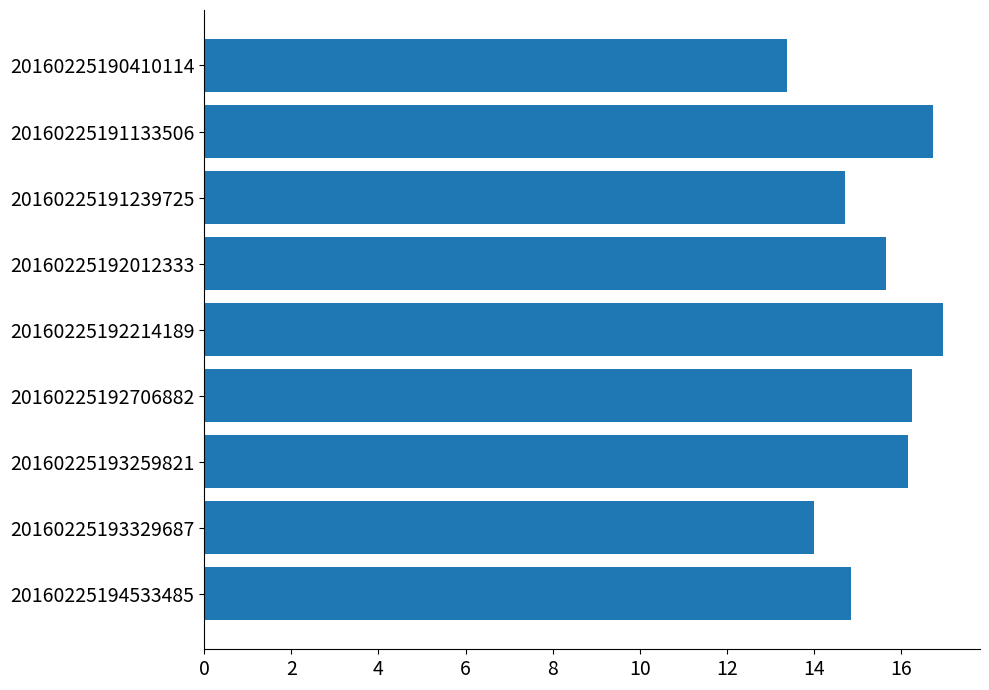

What is the average value?

15.4